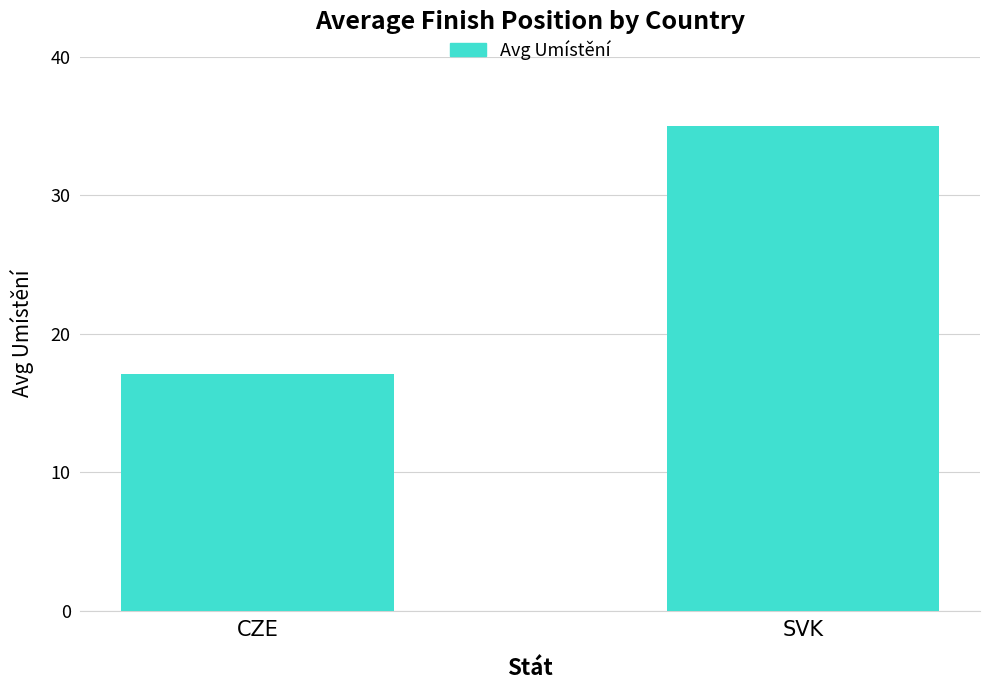

What is the value of the 1st bar from the left?

17.1